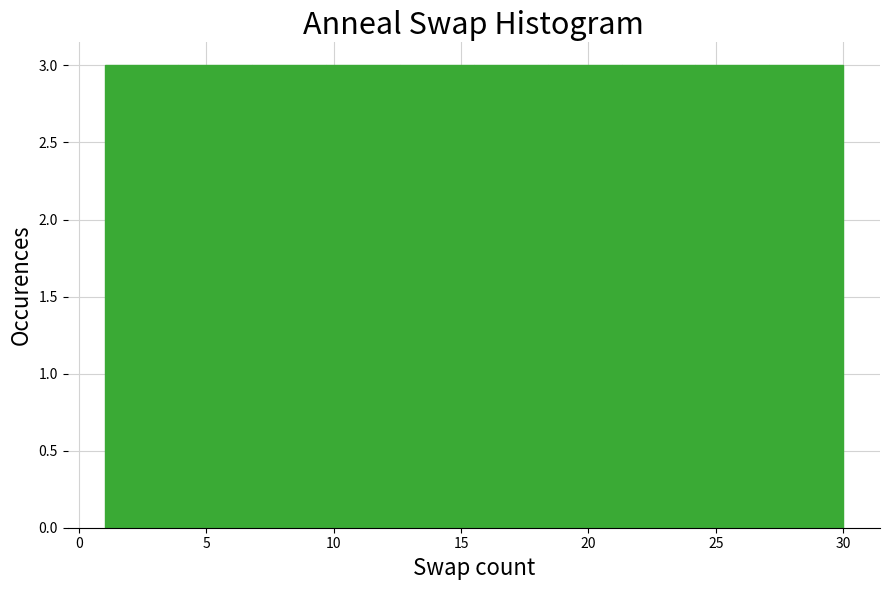

Reading left to right, list every bar in this chart as the range it spans on the x-axis followed by its height. Neither the bar edges nor the heights are printed on the chart, so give them approximately, as read against the axes.

1.0 to 3.9: 3
3.9 to 6.8: 3
6.8 to 9.7: 3
9.7 to 12.6: 3
12.6 to 15.5: 3
15.5 to 18.4: 3
18.4 to 21.3: 3
21.3 to 24.2: 3
24.2 to 27.1: 3
27.1 to 30.0: 3